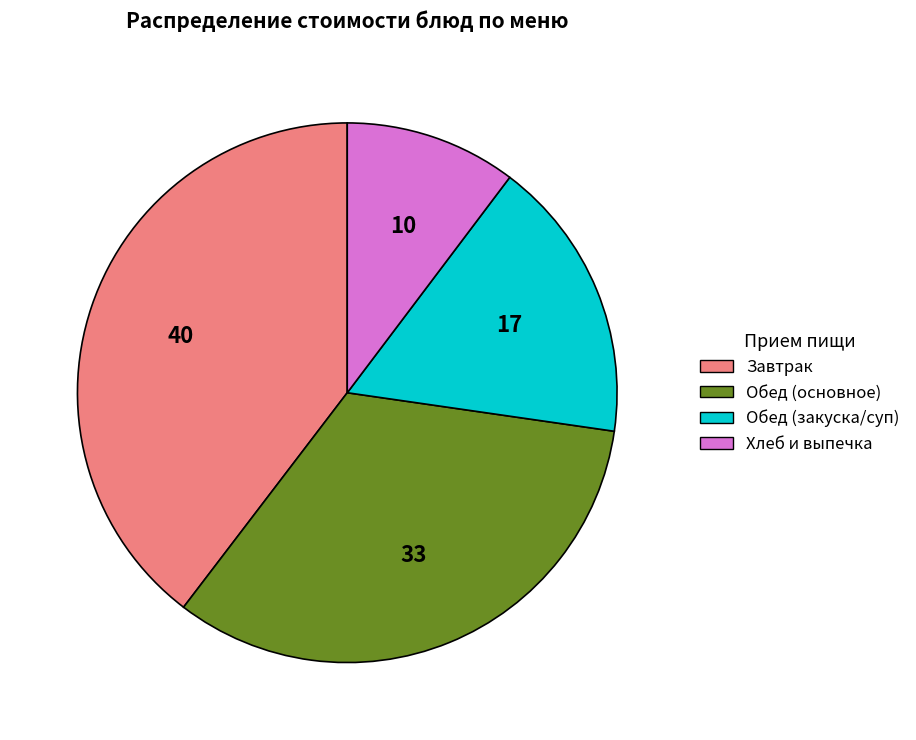

Is there a majority slice in this chart?

No